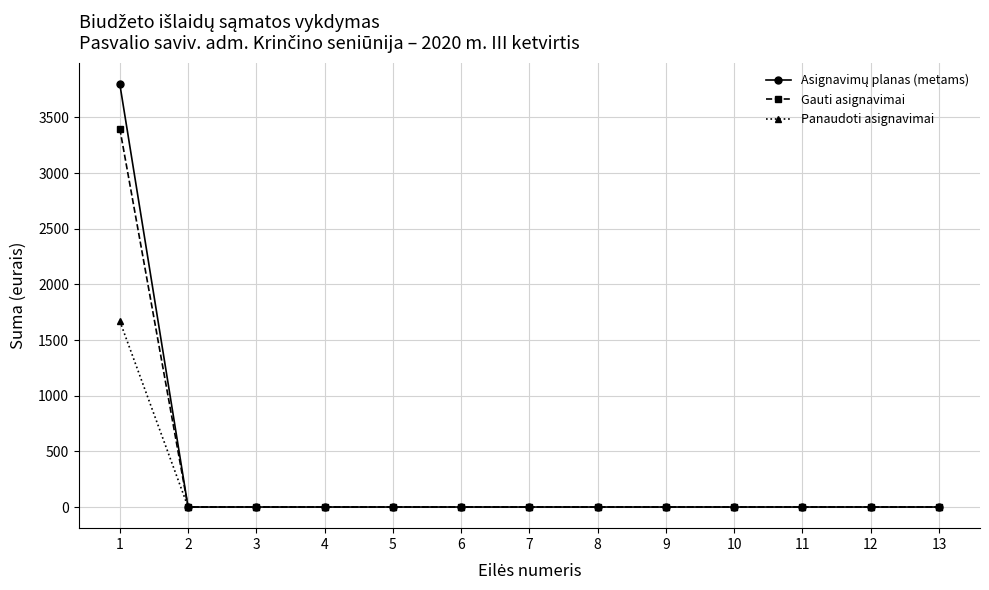

What is the greatest value displayed?

3800.0